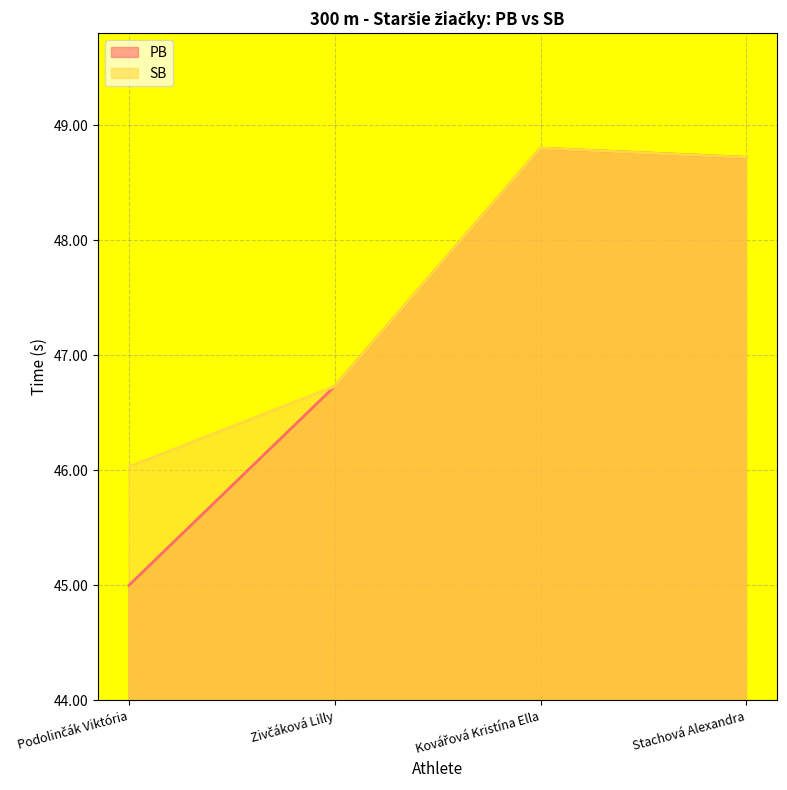

True or false: SB has more than 0 points higher than both neighbors.

True